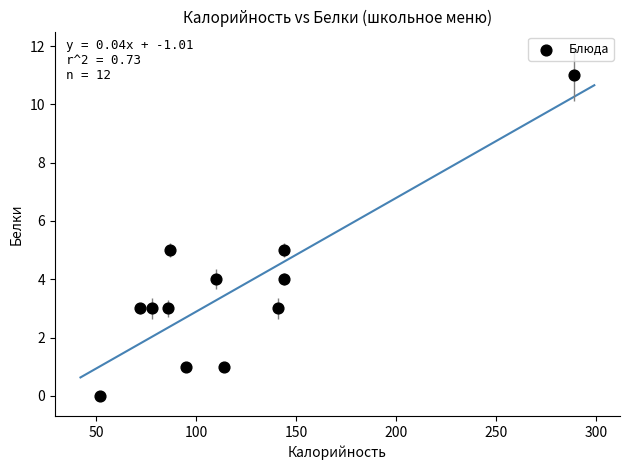

What is the average X value?

118